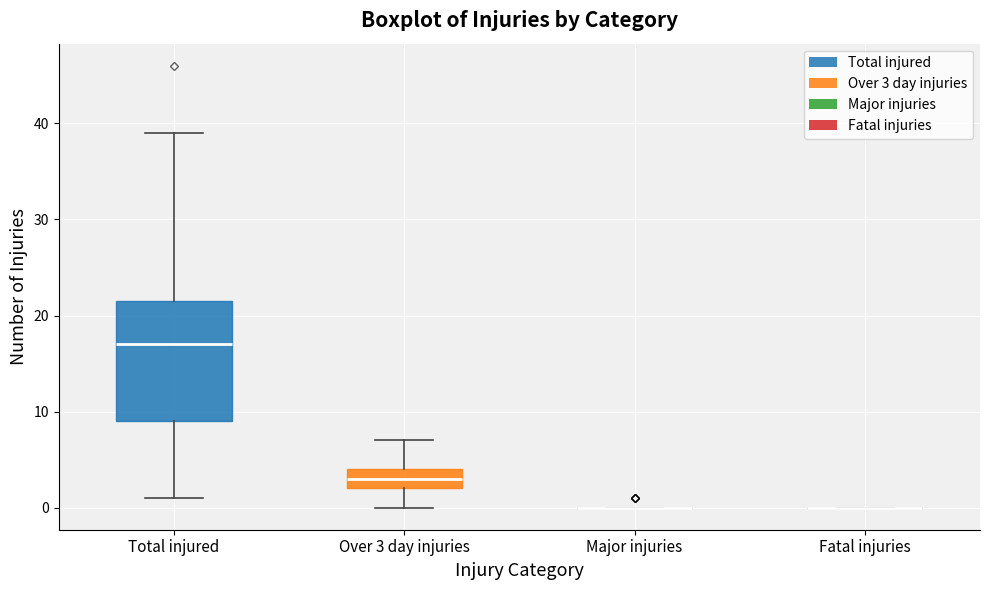

Which box is the tallest, from its lower edge to its upper edge?

Total injured